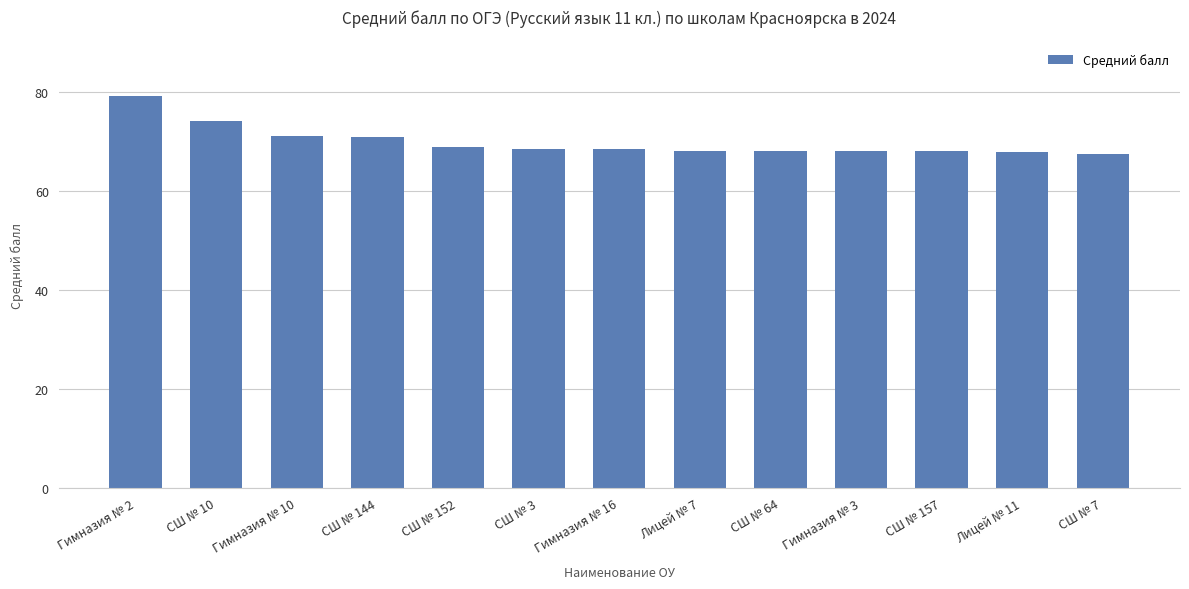

What is the value of the 8th bar from the left?

68.1